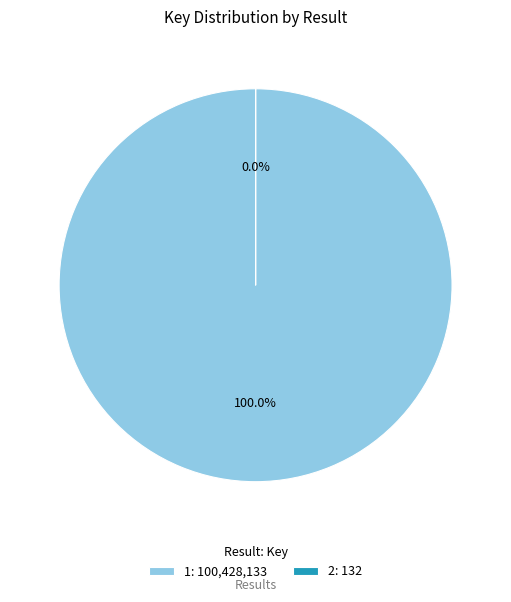

What is the smallest slice in the pie chart?

2